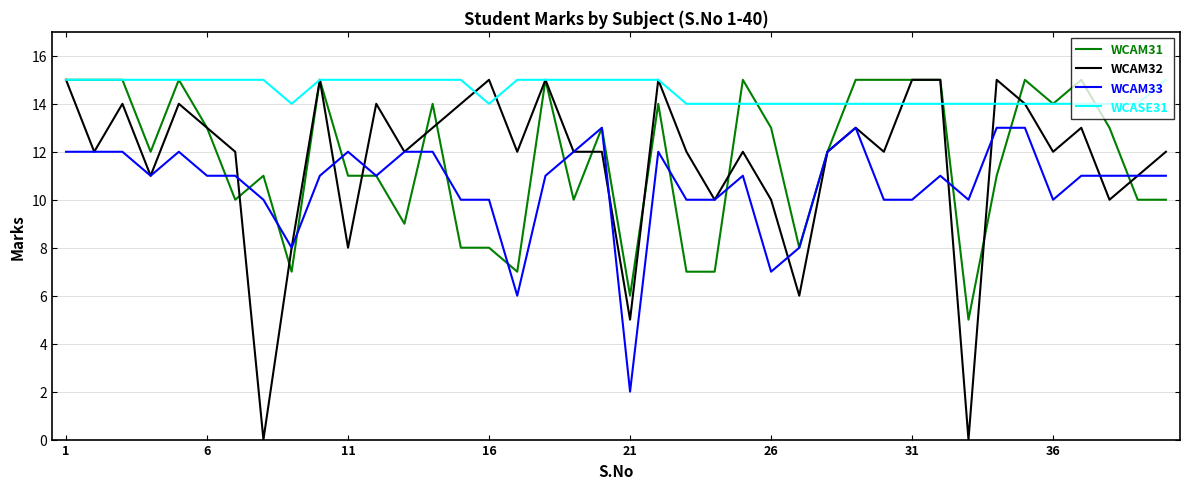

Which series has the widest spread of values?

WCAM32